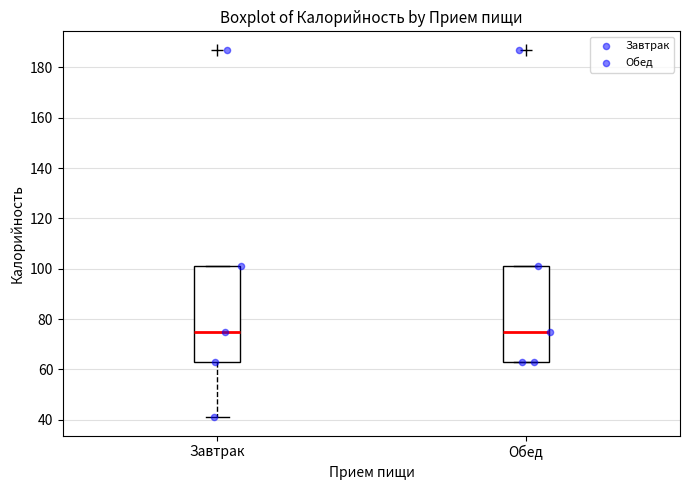

Reading left to right, transcribe this box plot: for each box, give where its median line is, the range the box spans, and where its two whiskers end, as read against the y-axis. The values are not printed on the chart, so give them approximately, as read against the axis.

Завтрак: median 76, box 64 to 102, whiskers 42 to 102
Обед: median 76, box 64 to 102, whiskers 64 to 102